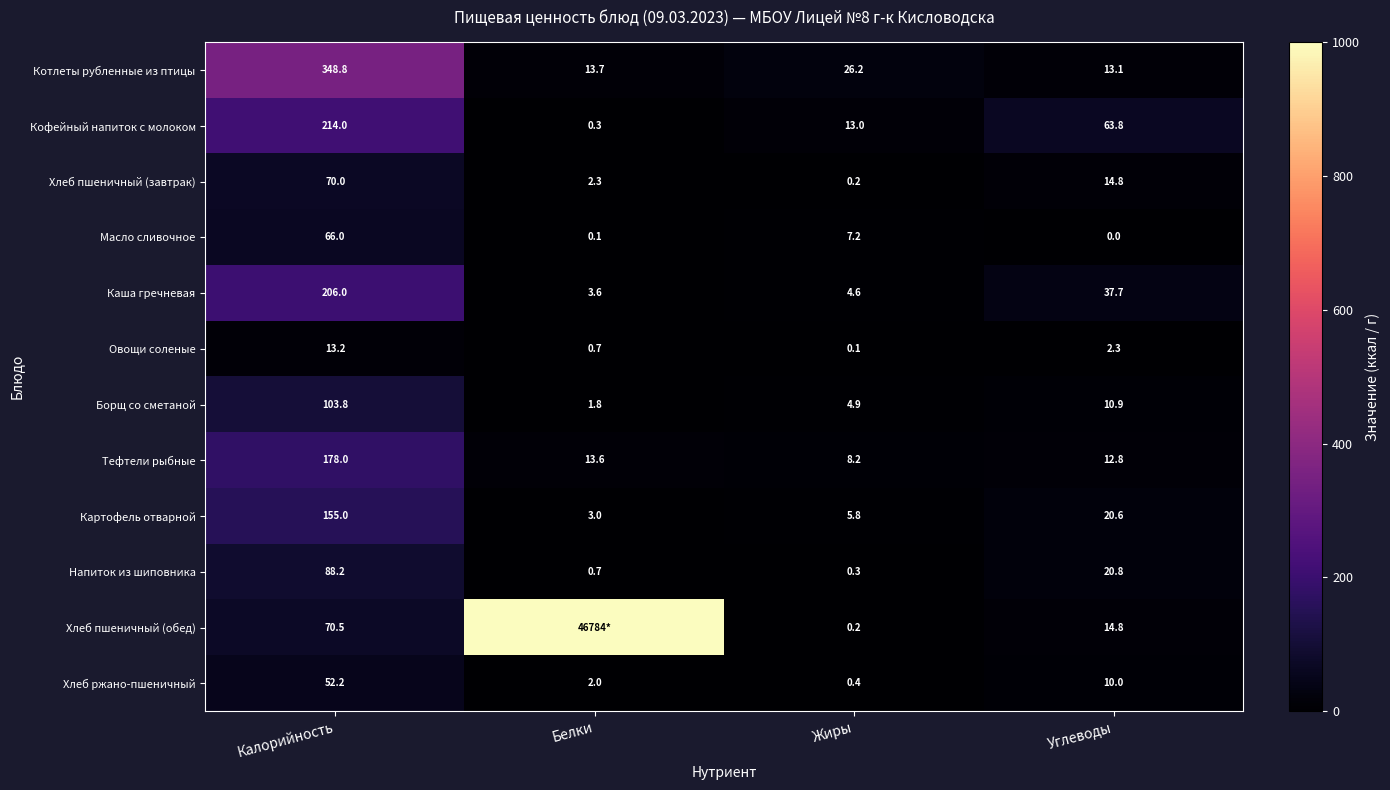

Rank the categories by Напиток из шиповника value from lowest to highest.

Жиры, Белки, Углеводы, Калорийность